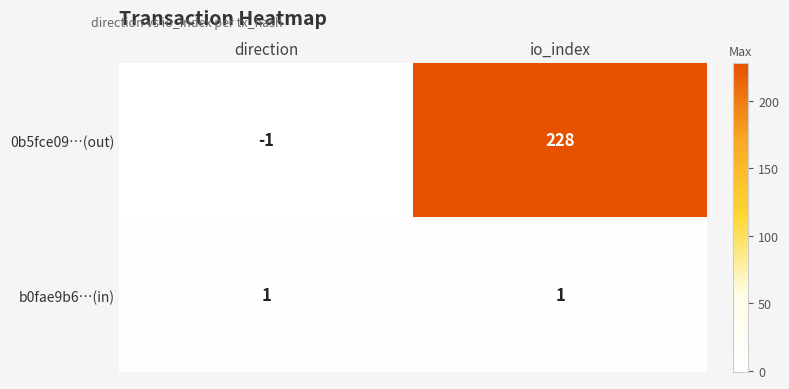

List the series in order of their peak value, lowest first.

b0fae9b6…(in), 0b5fce09…(out)